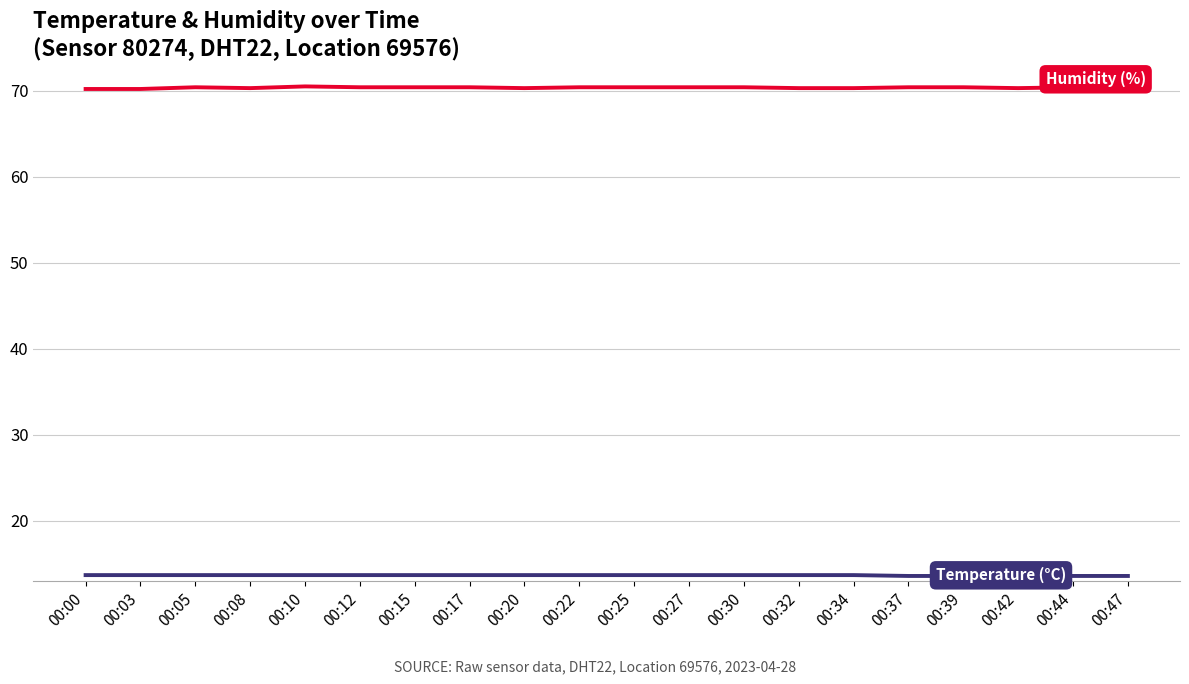

What is the difference between the highest and lowest values at 00:32?

56.6